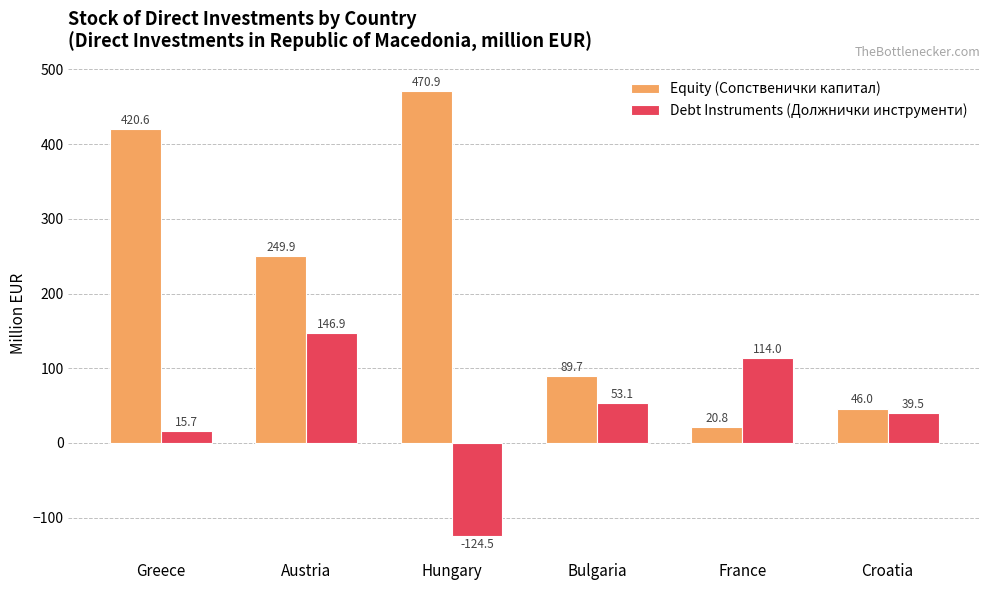

Reading right to left, list all the values displayed in this chart.

Equity (Сопственички капитал): Croatia=46.0	France=20.8	Bulgaria=89.7	Hungary=470.9	Austria=249.9	Greece=420.6
Debt Instruments (Должнички инструменти): Croatia=39.5	France=114.0	Bulgaria=53.1	Hungary=-124.5	Austria=146.9	Greece=15.7